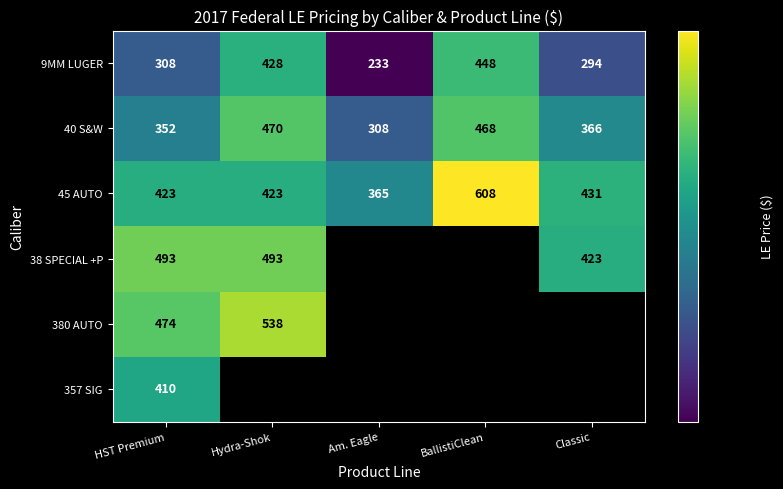

What is the greatest value displayed?

608.0